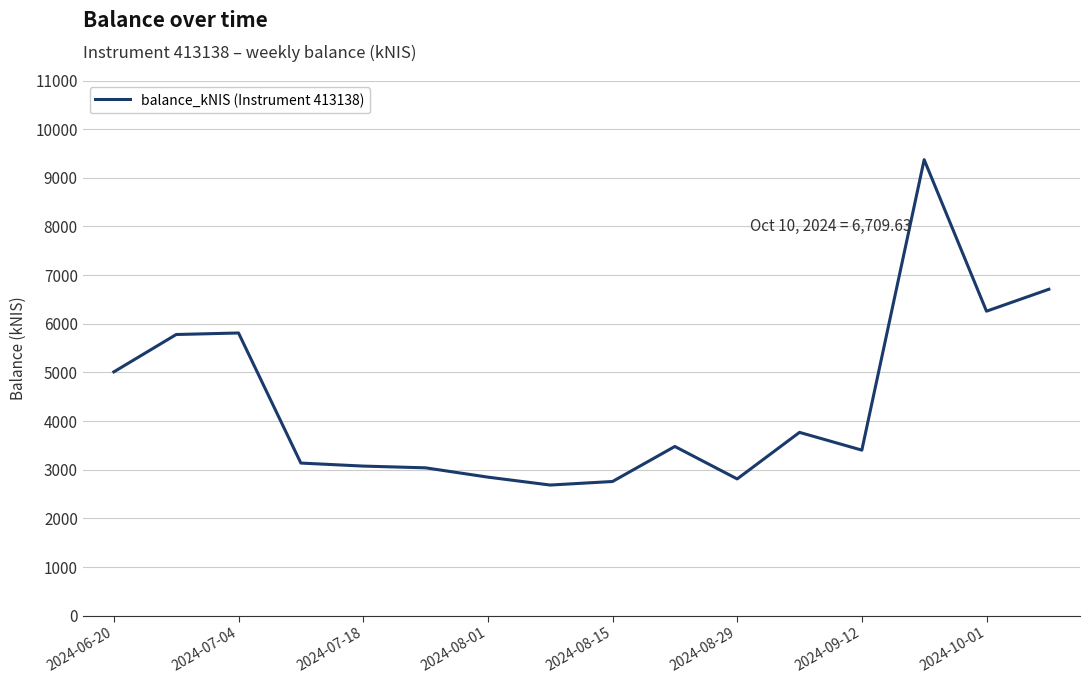

How many lines are shown in the chart?

1